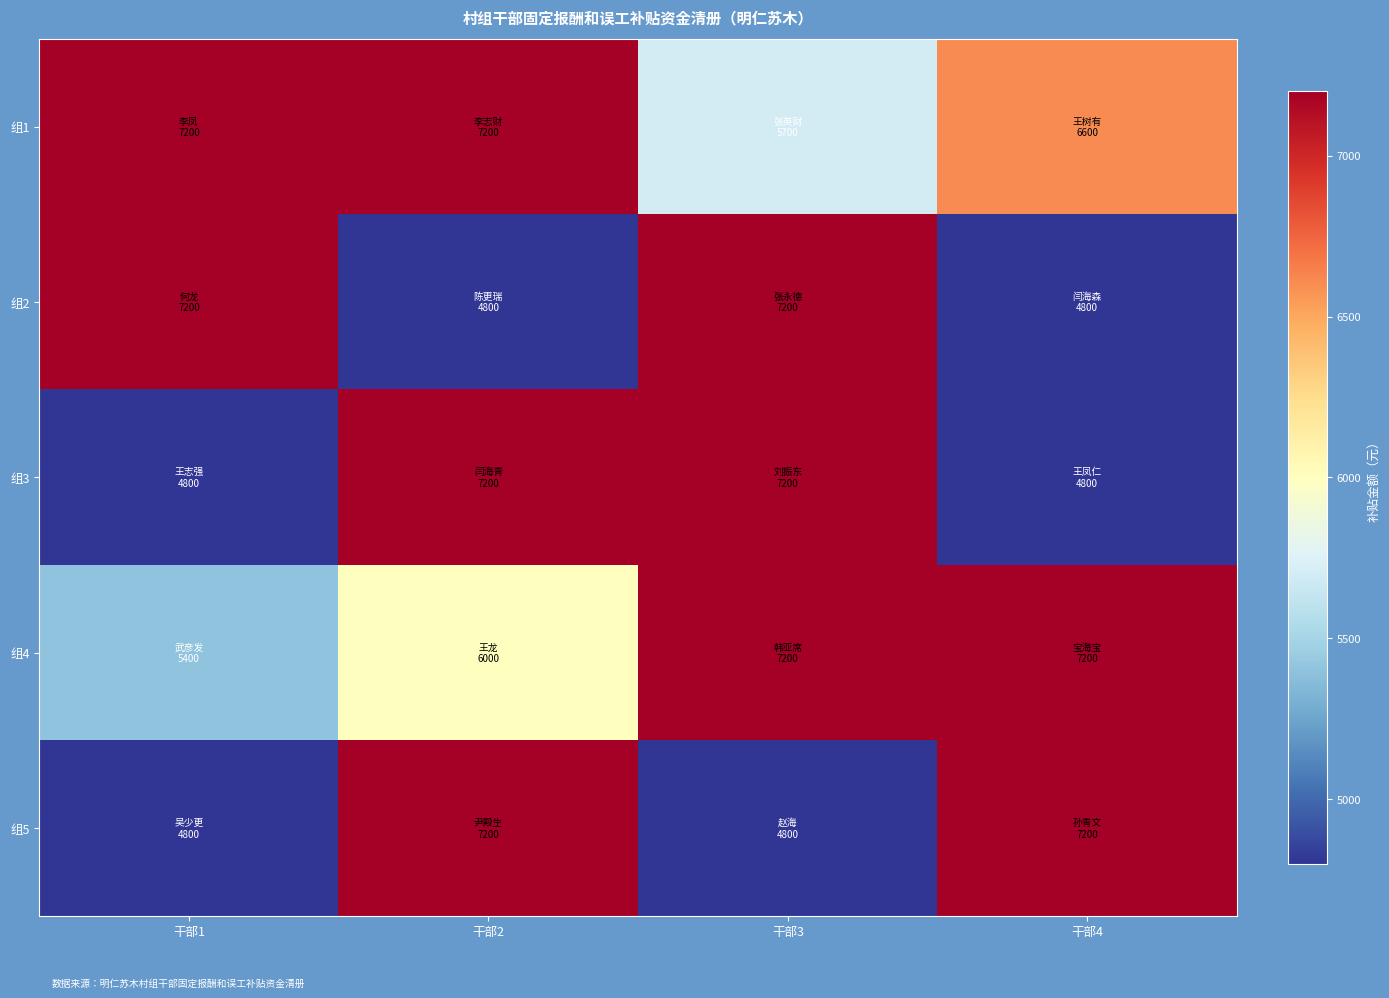

Reading left to right, what are all the values shown in this chart?

组1: 干部1=7200	干部2=7200	干部3=5700	干部4=6600
组2: 干部1=7200	干部2=4800	干部3=7200	干部4=4800
组3: 干部1=4800	干部2=7200	干部3=7200	干部4=4800
组4: 干部1=5400	干部2=6000	干部3=7200	干部4=7200
组5: 干部1=4800	干部2=7200	干部3=4800	干部4=7200